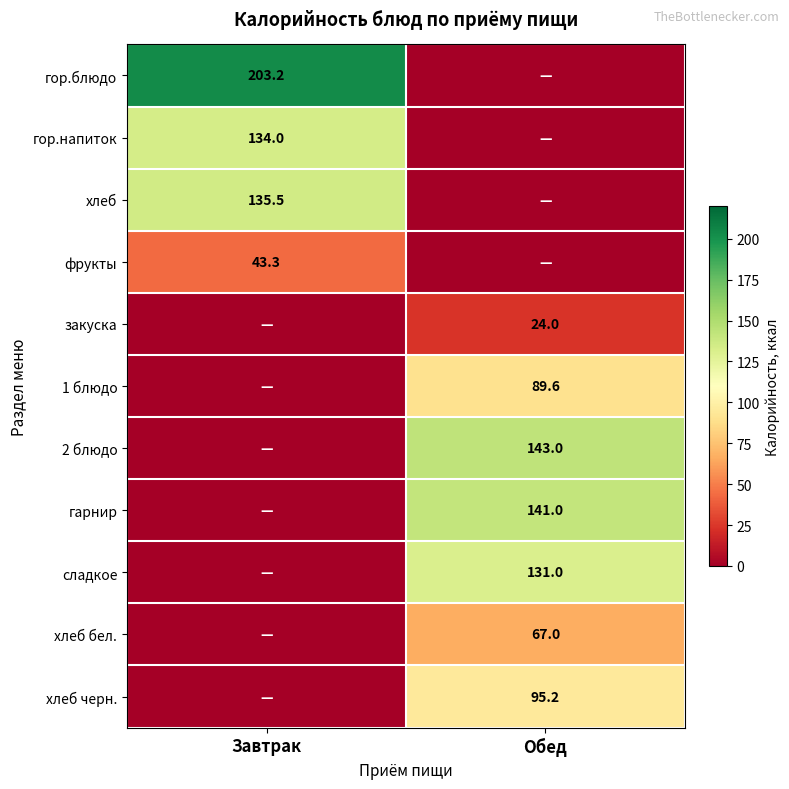

The хлеб бел. series shows 42.5 at Обед. True or false?

False